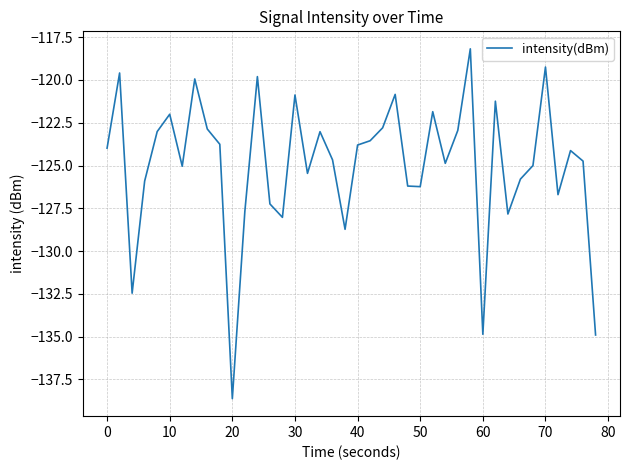

What is the smallest value displayed?

-138.6